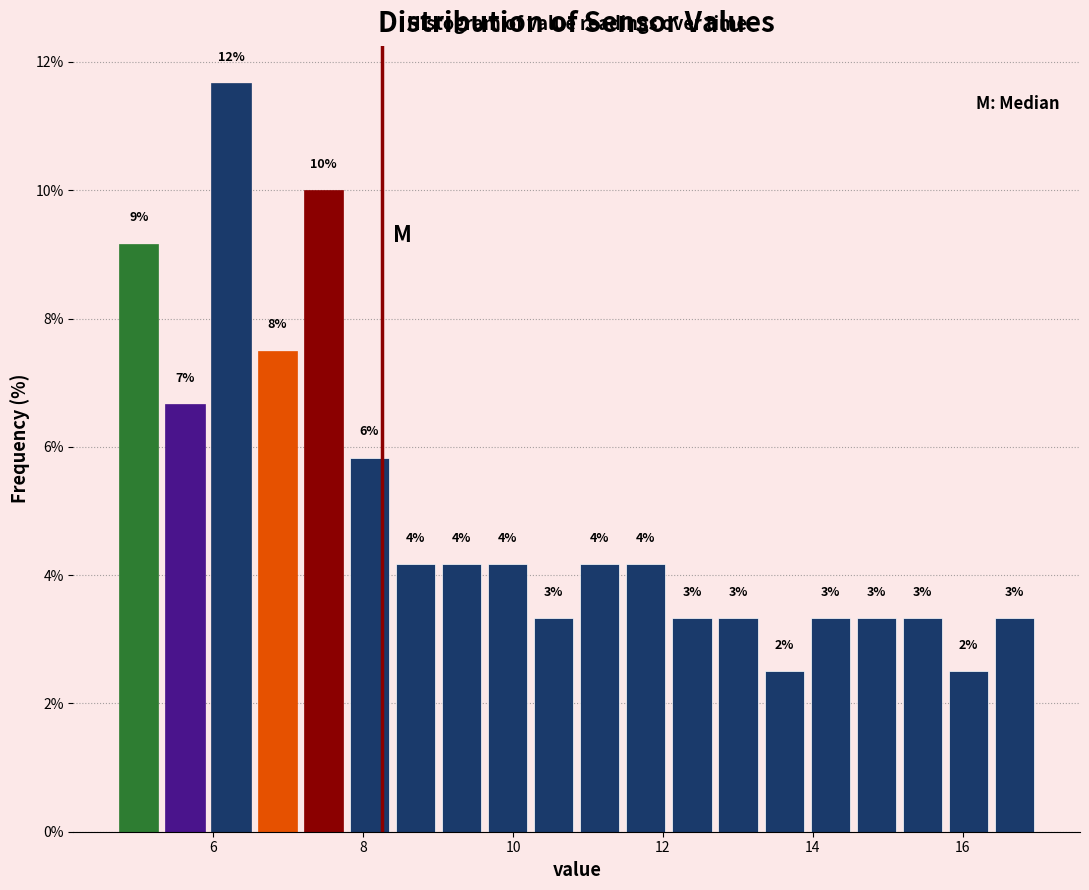

Read against the x-axis, roughly where is the centre of the tallest bar?

6.2